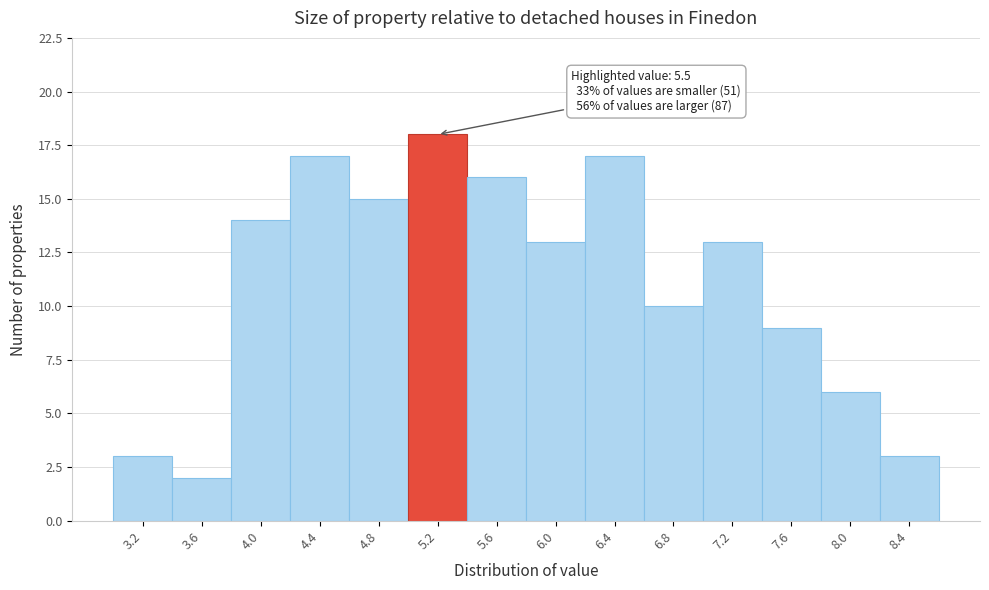

Reading left to right, extract all data points from this chart.

3	2	14	17	15	18	16	13	17	10	13	9	6	3